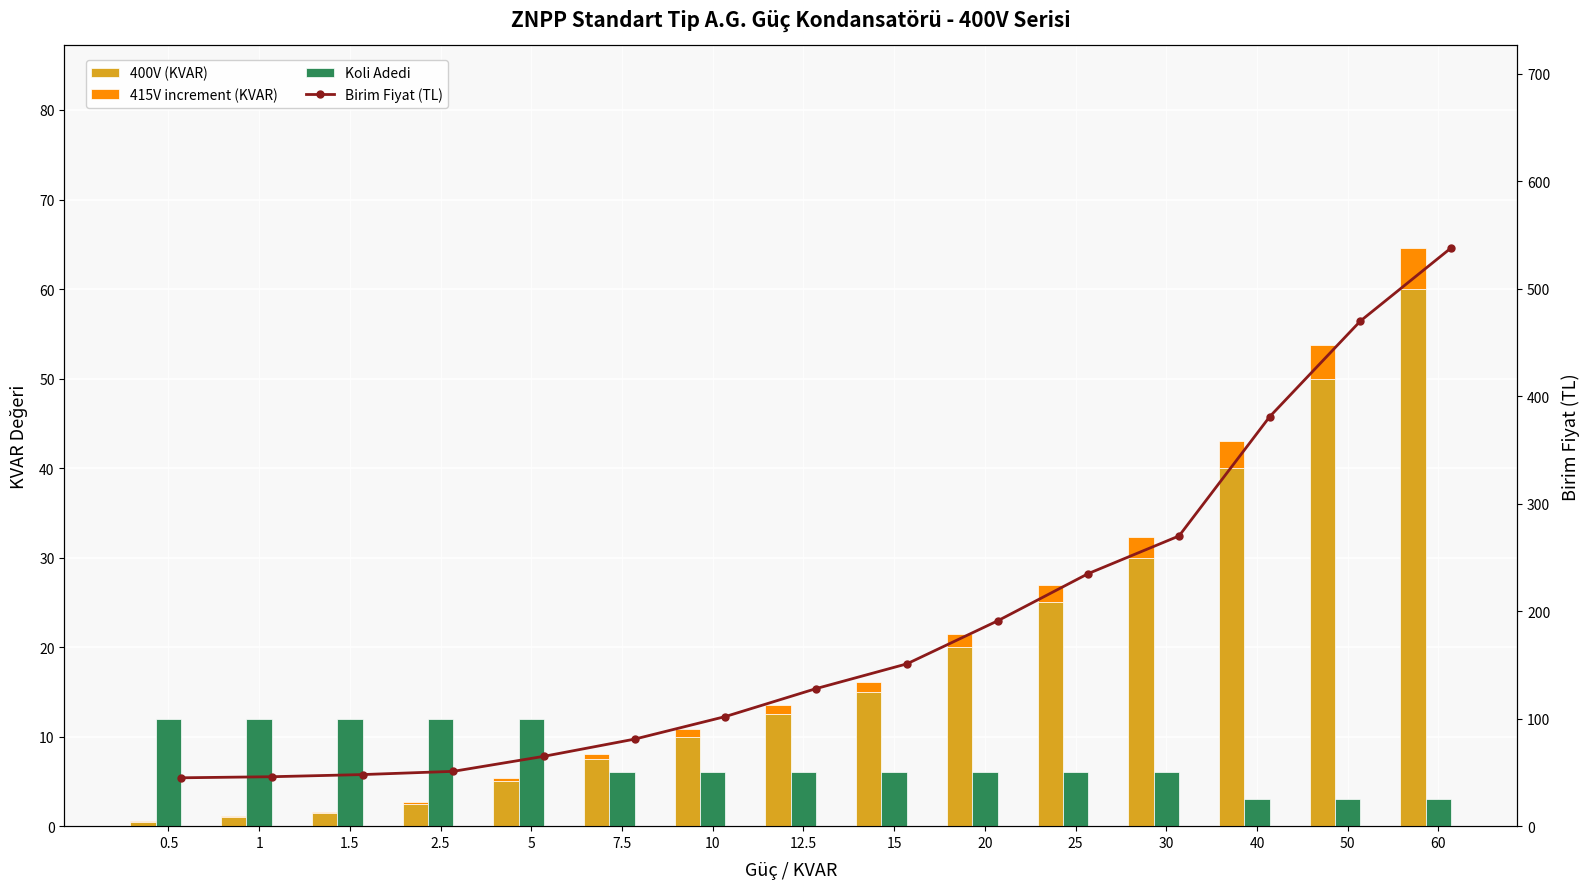

True or false: Koli Adedi has a value of 6.0 at 15.

True